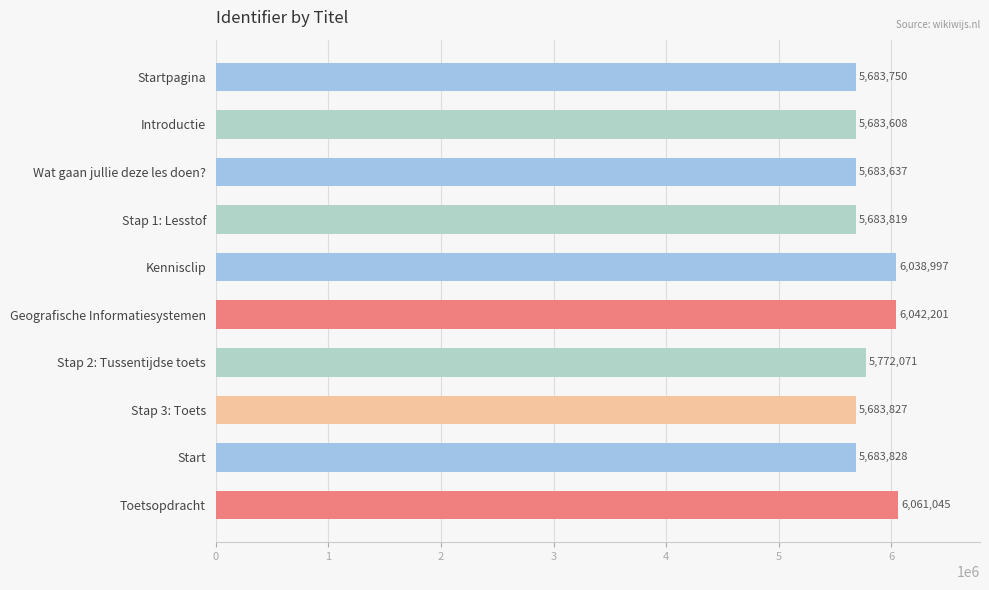

Reading bottom to top, list all the values displayed in this chart.

Toetsopdracht=6061045	Start=5683828	Stap 3: Toets=5683827	Stap 2: Tussentijdse toets=5772071	Geografische Informatiesystemen=6042201	Kennisclip=6038997	Stap 1: Lesstof=5683819	Wat gaan jullie deze les doen?=5683637	Introductie=5683608	Startpagina=5683750